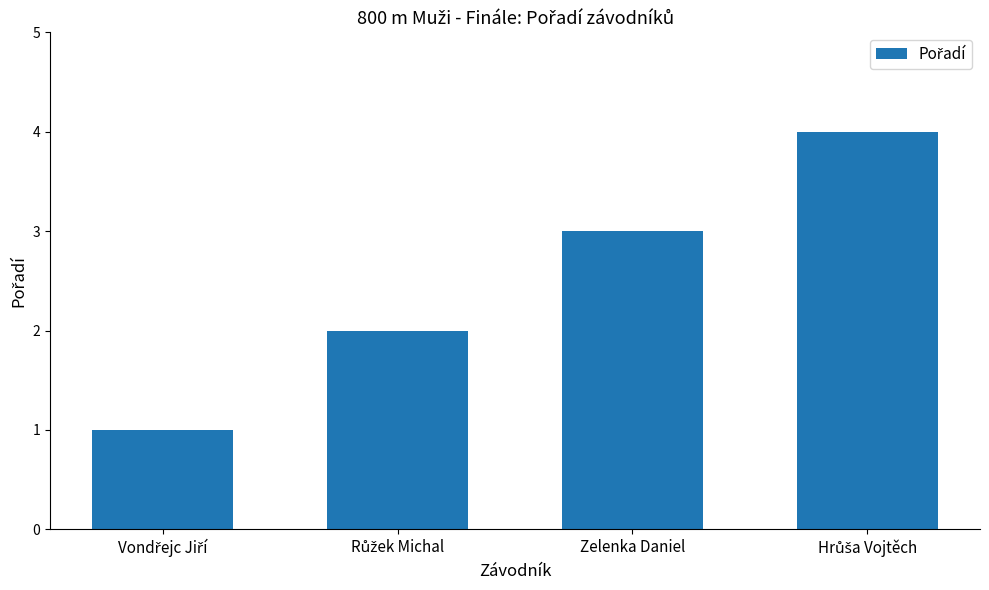

Does the chart contain any negative values?

No